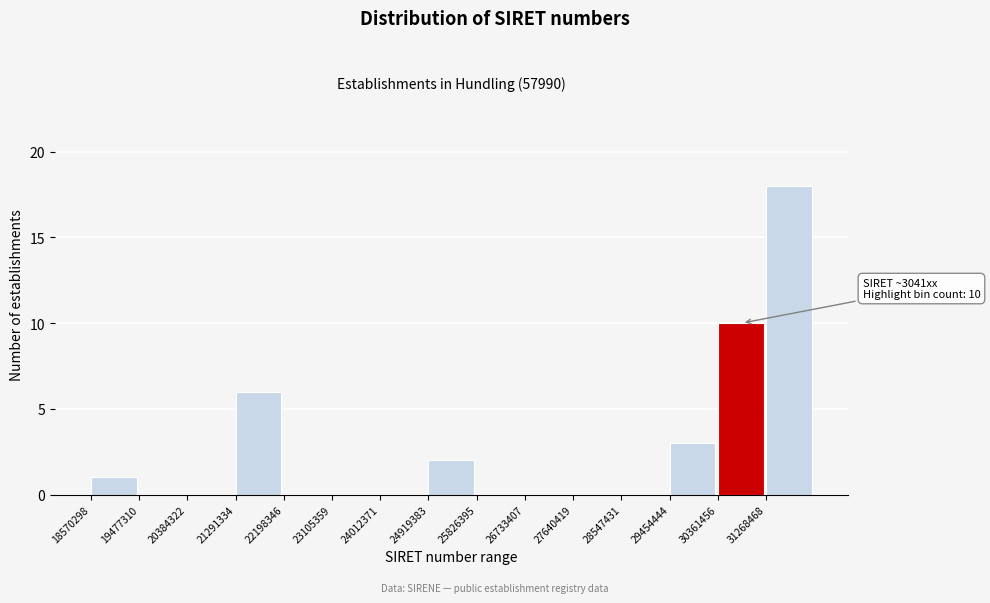

Reading left to right, what are all the values shown in this chart?

18570298=1	19477310=0	20384322=0	21291334=6	22198346=0	23105359=0	24012371=0	24919383=2	25826395=0	26733407=0	27640419=0	28547431=0	29454444=3	30361456=10	31268468=18